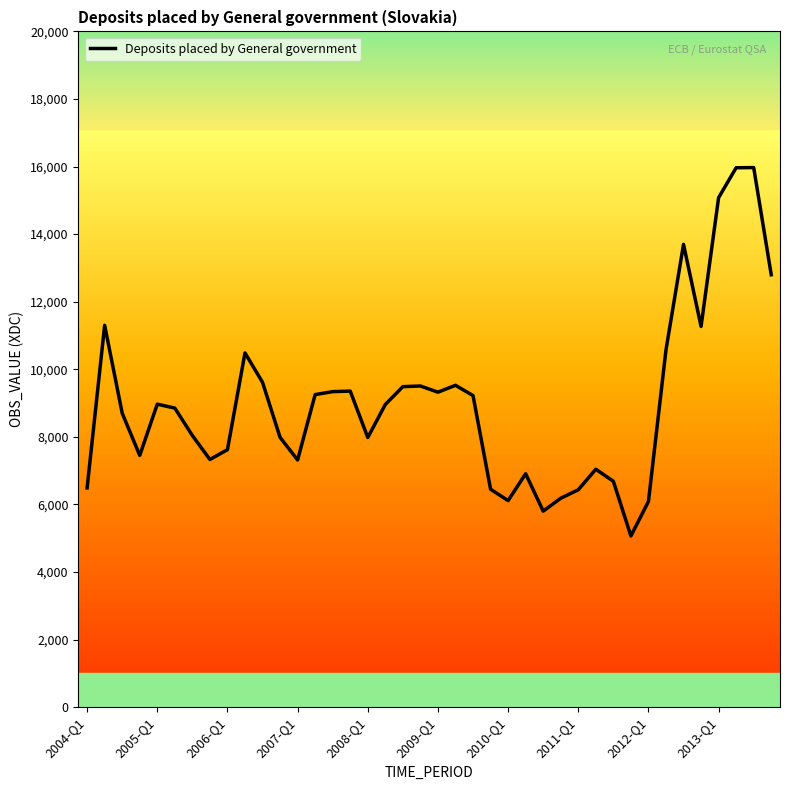

How many values exceed 8958?

20